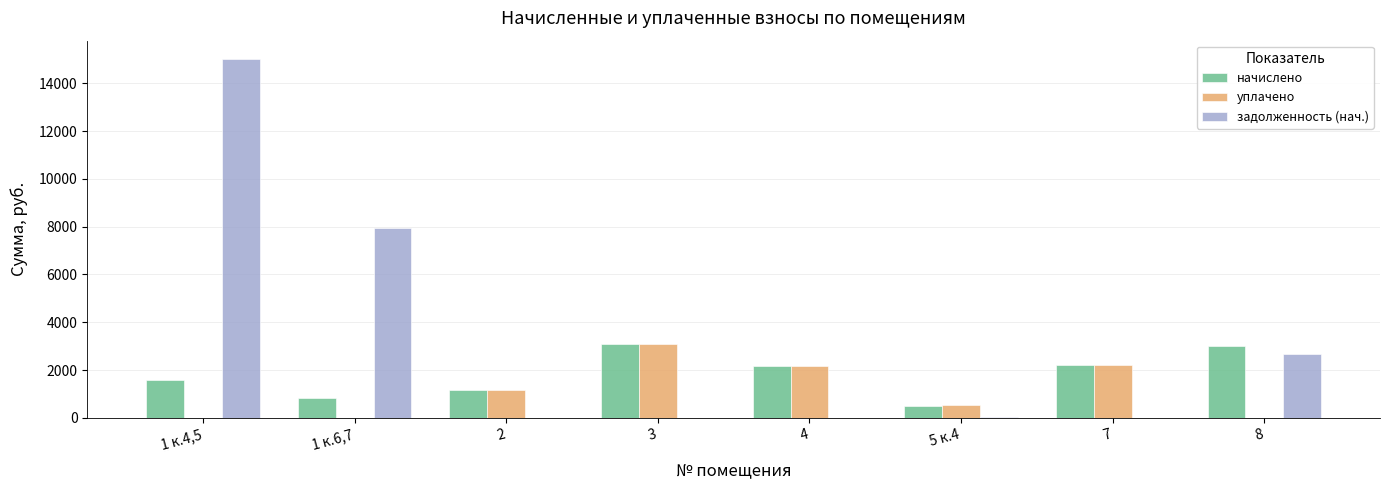

At which category is the sum across all series the highest?

1 к.4,5